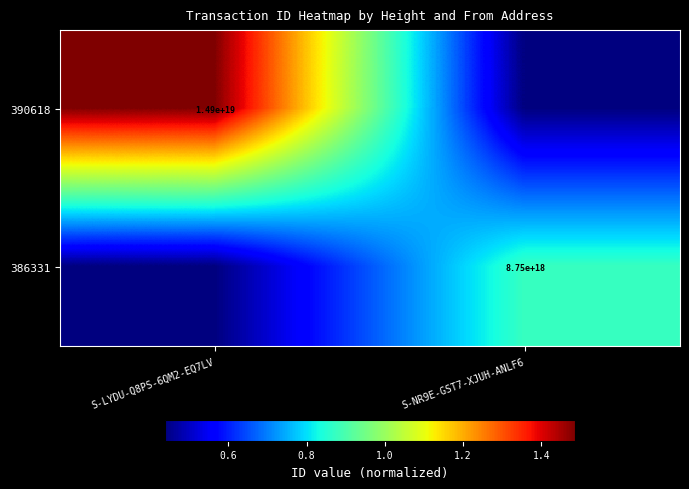

Between S-NR9E-GST7-XJUH-ANLF6 and S-LYDU-Q8PS-6QM2-EQ7LV, which is larger?

S-LYDU-Q8PS-6QM2-EQ7LV